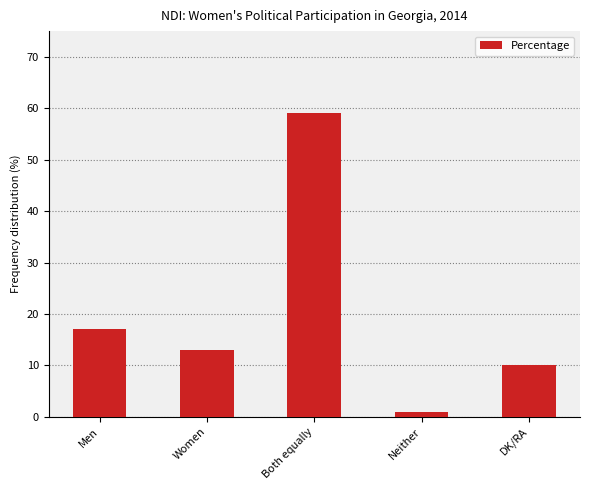

The chart shows a value of 59 at Both equally. True or false?

True